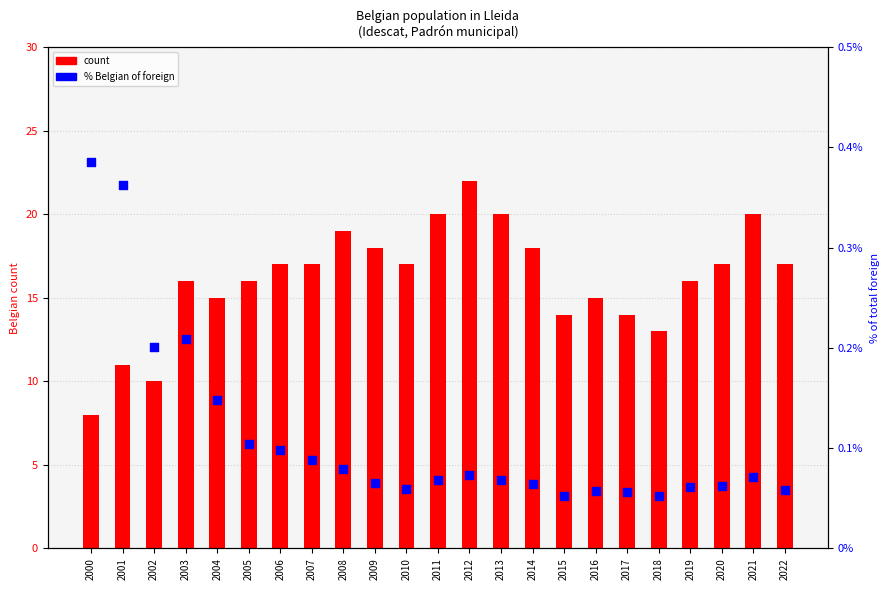

What is the total value across all series at 2021?

20.1